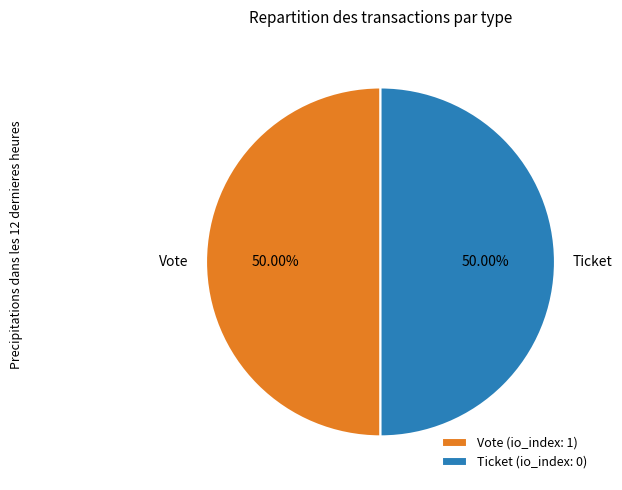

Is it true that Vote is 85% of the pie?

False